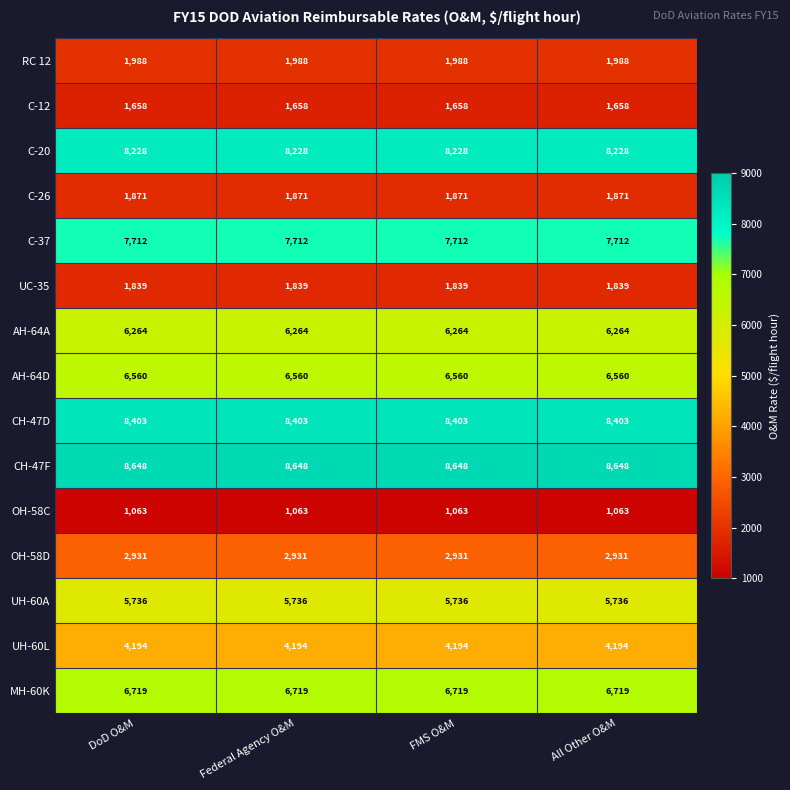

What is the difference between the highest and lowest values at All Other O&M?

7585